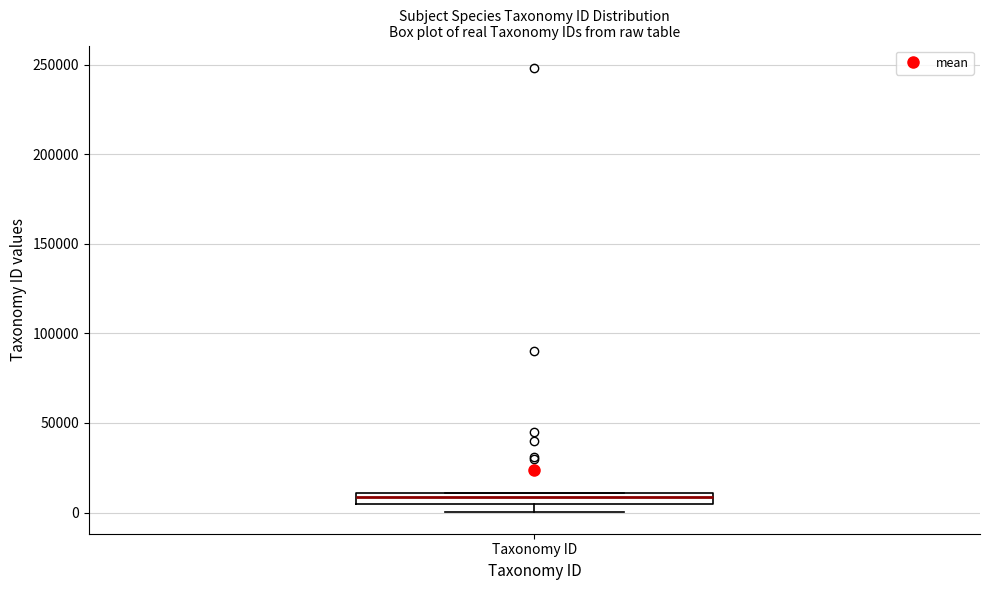

Where is the upper edge of the box for Taxonomy ID on the y-axis? The values are not printed on the chart, so give them approximately, as read against the axis.

10000